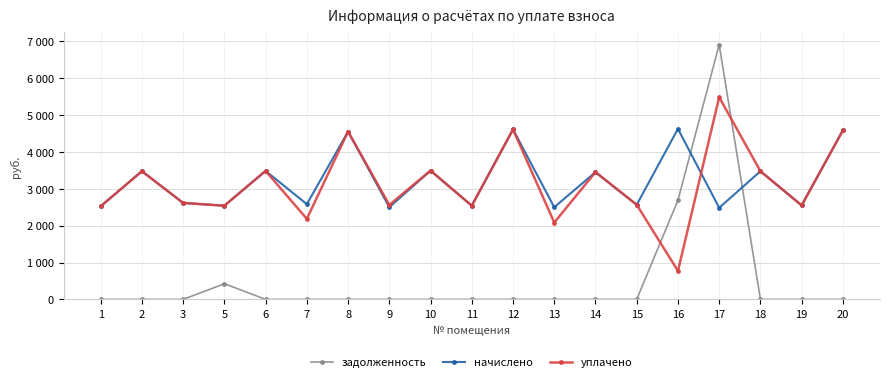

What is the difference between the highest and lowest values at 8?

4554.0